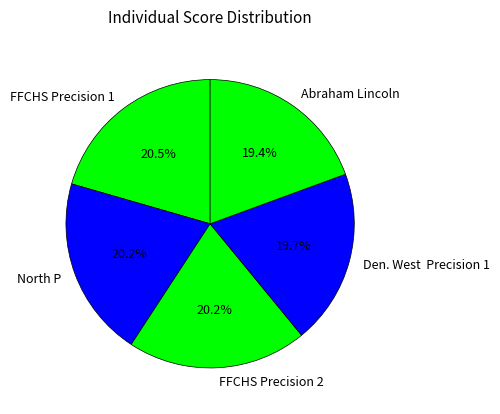

True or false: North P accounts for 31% of the total.

False